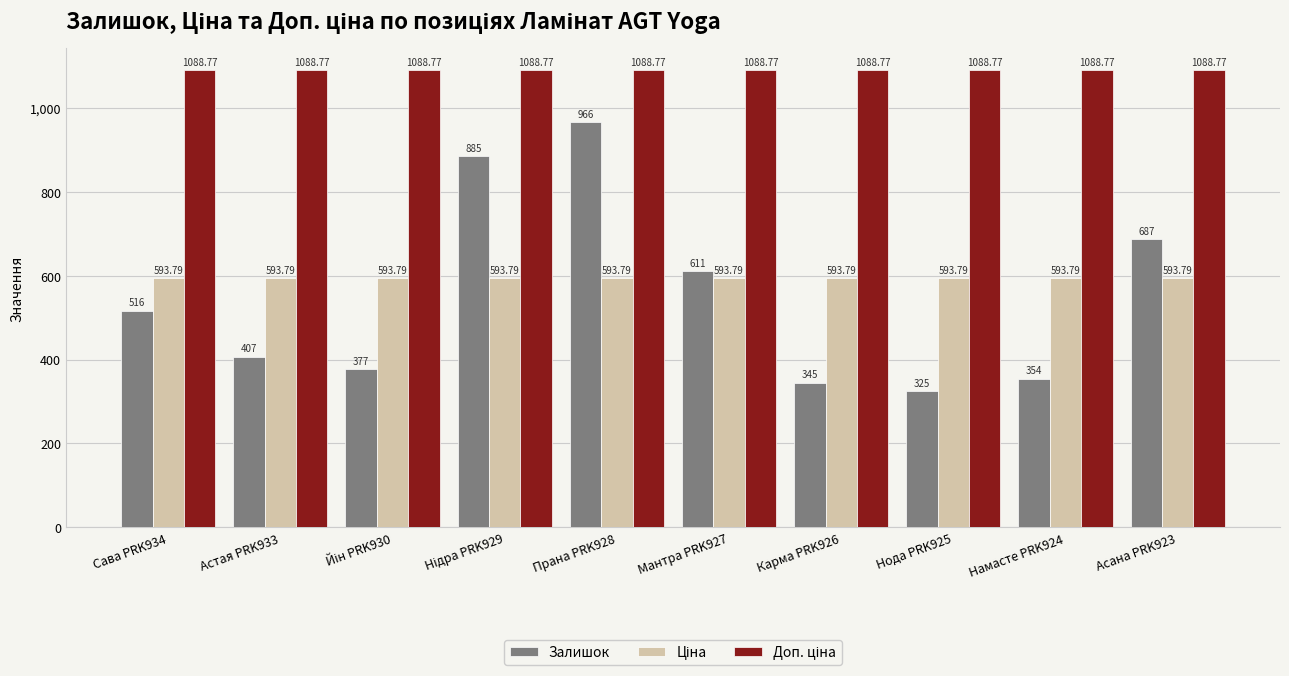

What is the total value across all series at Мантра PRK927?

2293.6